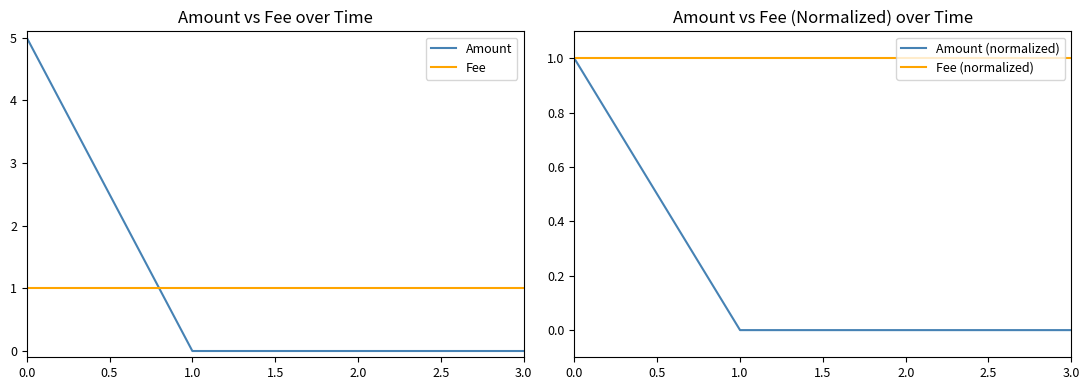

What are all the series names shown in the legend?

Amount, Fee, Amount (normalized), Fee (normalized)